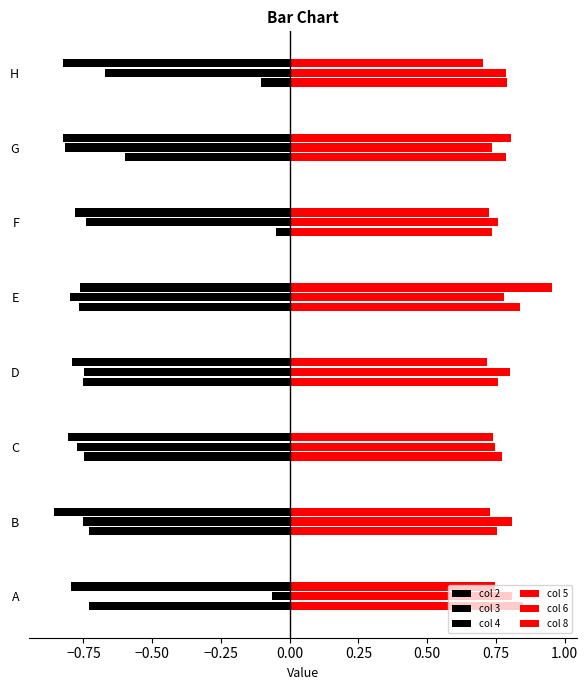

What is the value of the col 6 bar at the 4th from the left?

0.8